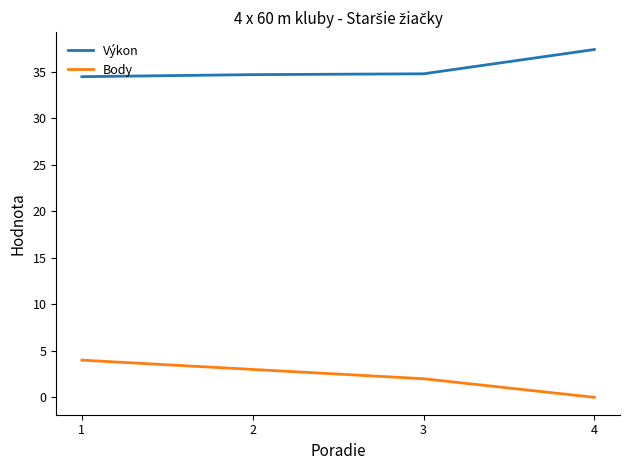

What is the spread (max minus min) of values at 1?

30.5